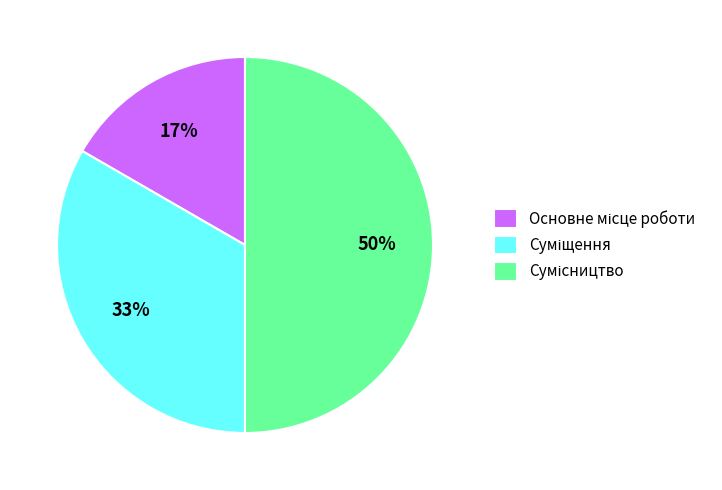

To the nearest percent, what is the average slice percentage?

33%